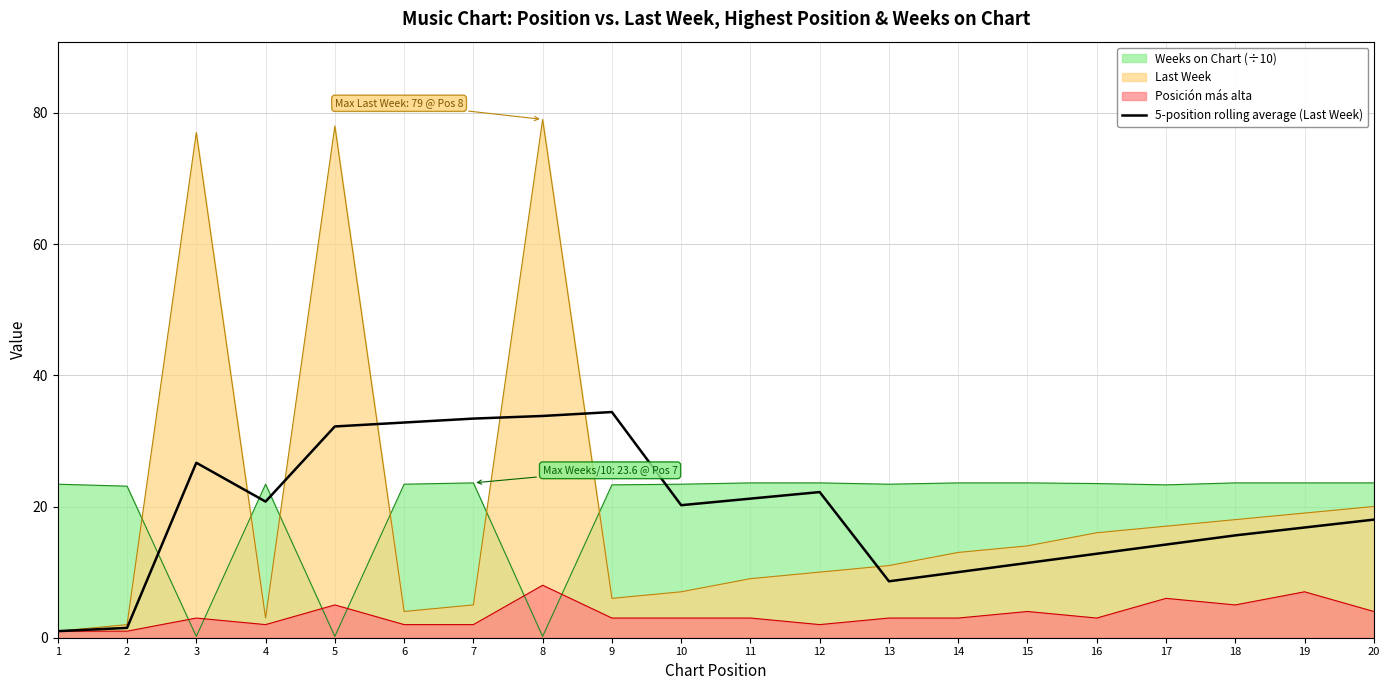

The chart shows a value of 8.6 at 6. True or false?

False